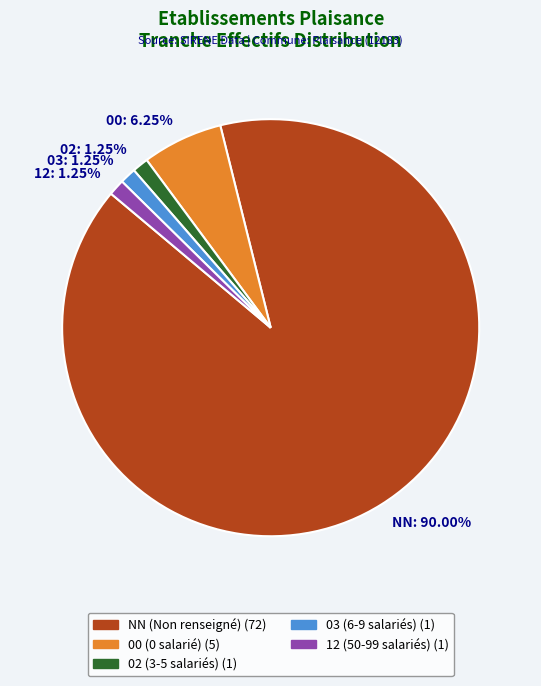

Count the number of slices in the pie.

5